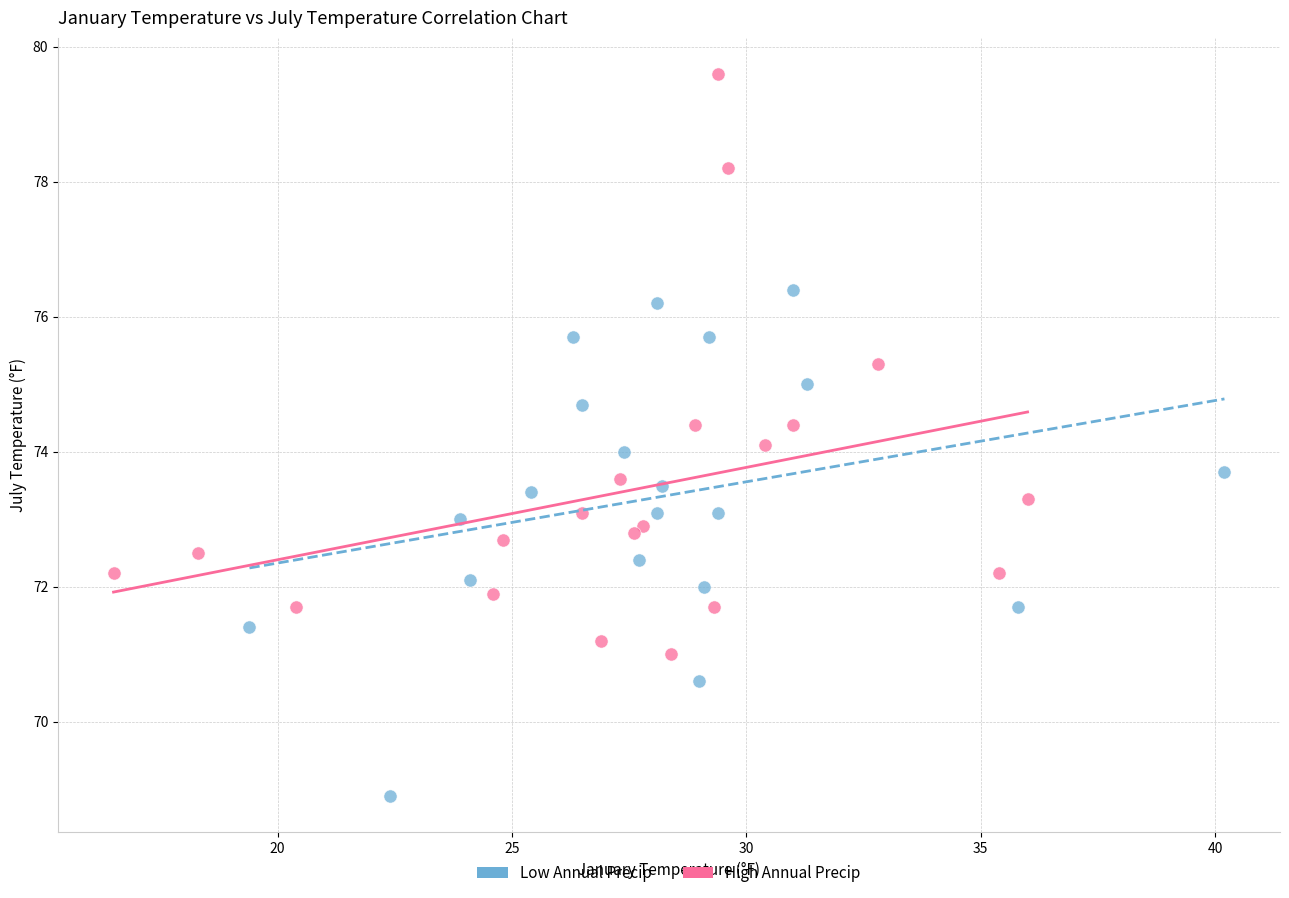

Which series has the widest spread of Y values?

High Annual Precip